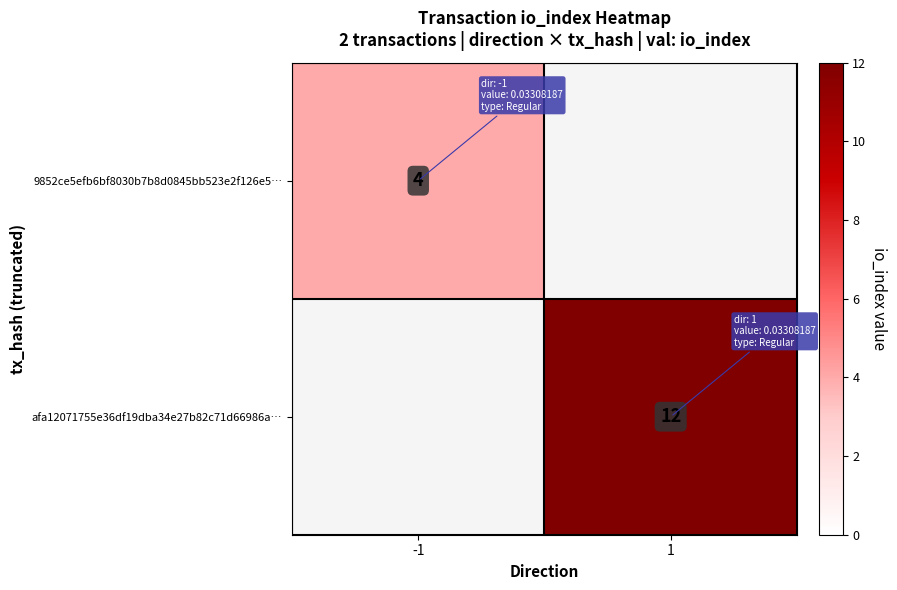

Is it true that afa12071755e36df19dba34e27b82c71d66986a… equals 6 at 1?

False